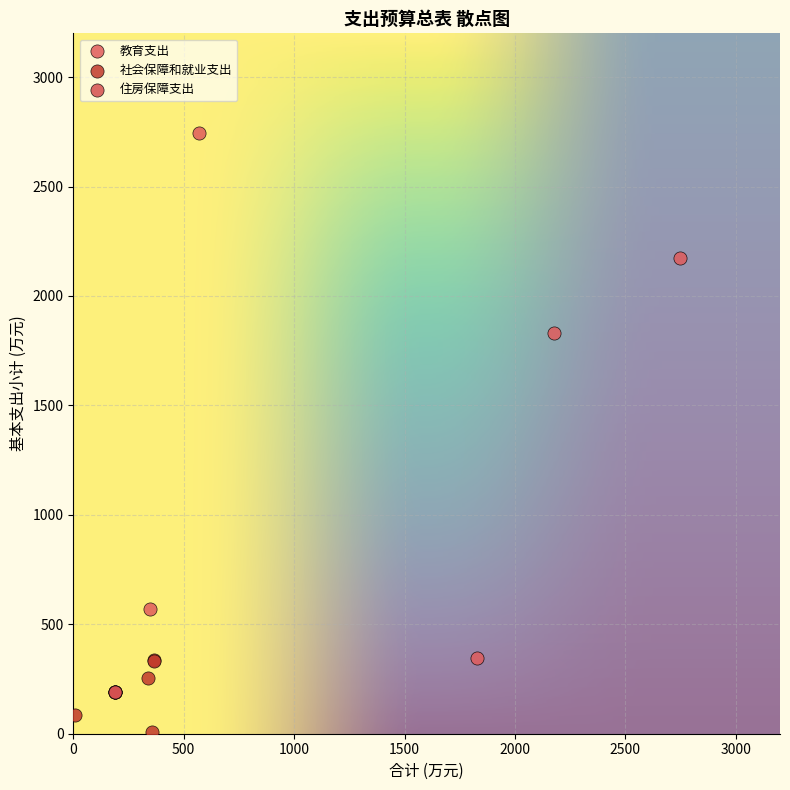

Which series reaches the minimum Y coordinate?

社会保障和就业支出